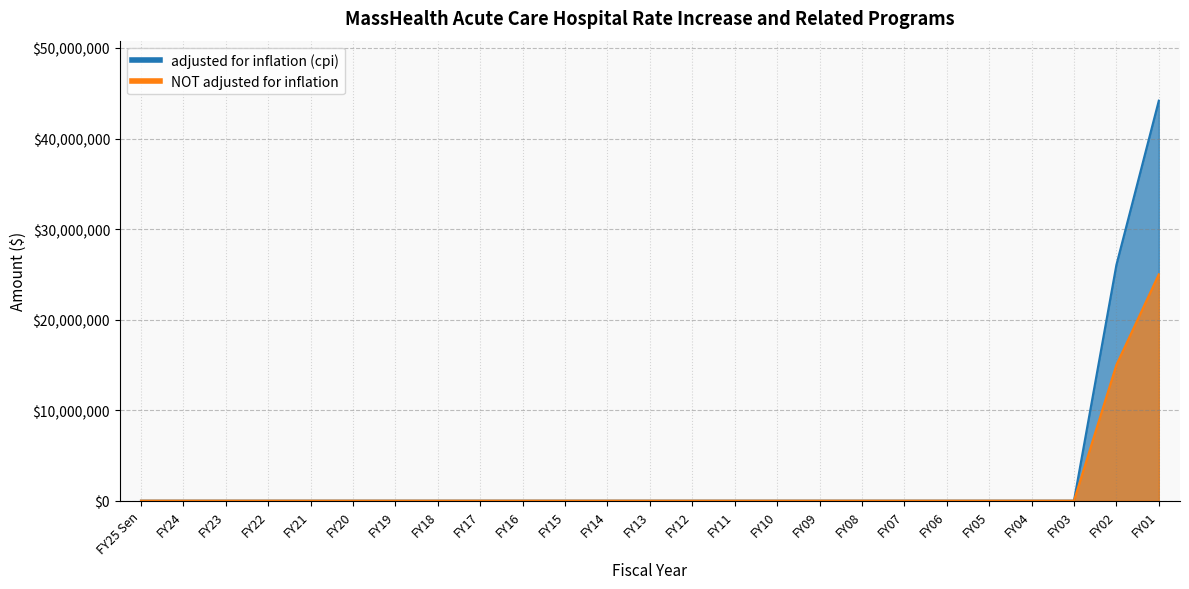

The value of adjusted for inflation (cpi) at FY14 is 0. True or false?

True